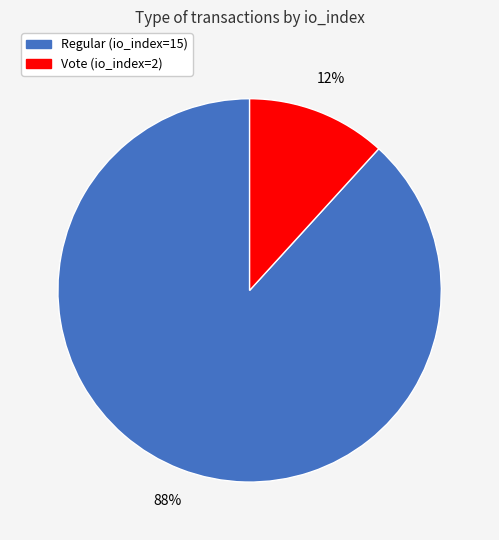

To the nearest percent, what is the average slice percentage?

50%